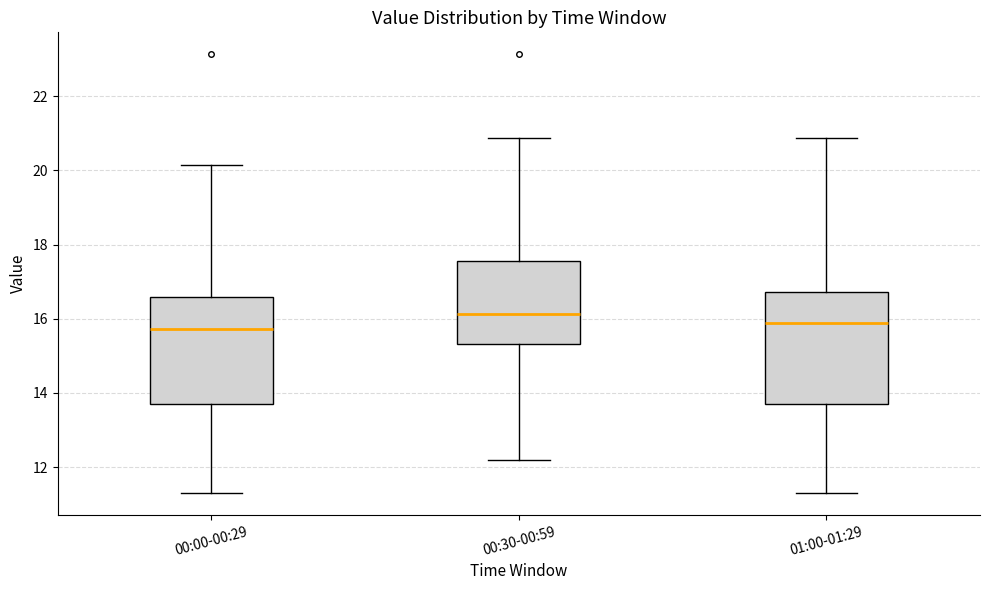

Reading left to right, transcribe this box plot: for each box, give where its median line is, the range the box spans, and where its two whiskers end, as read against the y-axis. The values are not printed on the chart, so give them approximately, as read against the axis.

00:00-00:29: median 15.8, box 13.8 to 16.6, whiskers 11.4 to 20.2
00:30-00:59: median 16.2, box 15.4 to 17.6, whiskers 12.2 to 20.8
01:00-01:29: median 15.8, box 13.8 to 16.8, whiskers 11.4 to 20.8